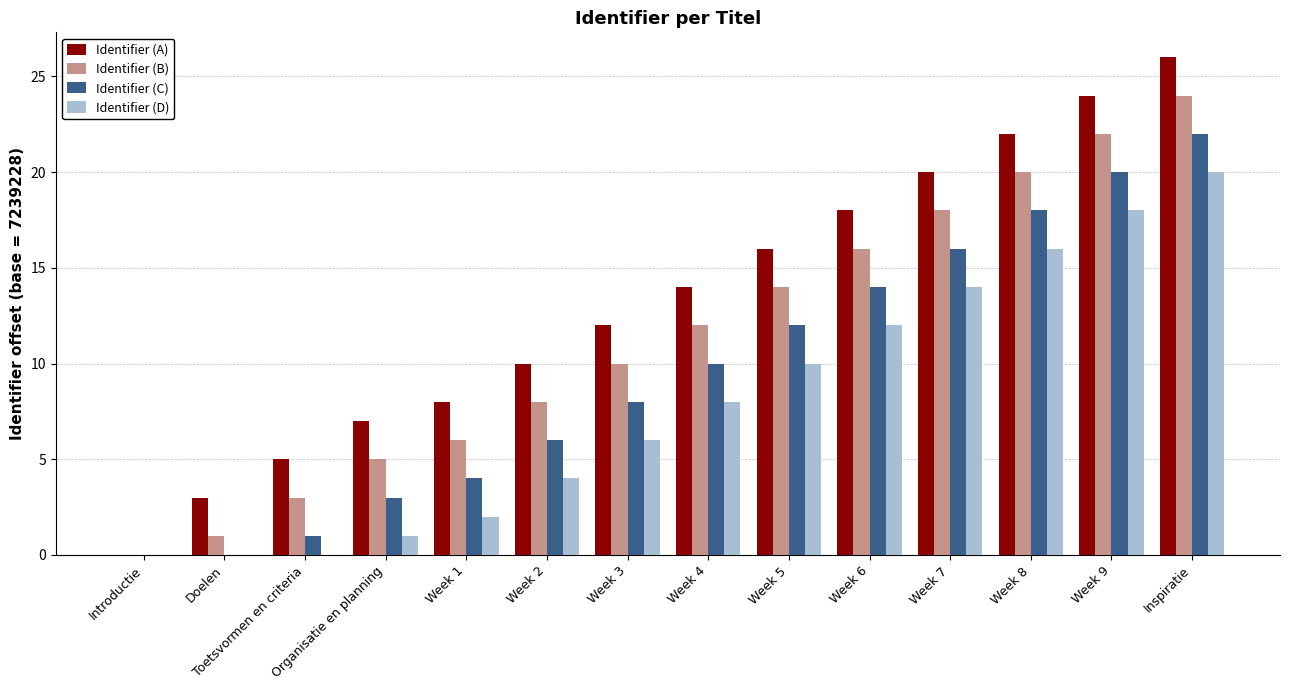

What is the total value across all series at Doelen?

4